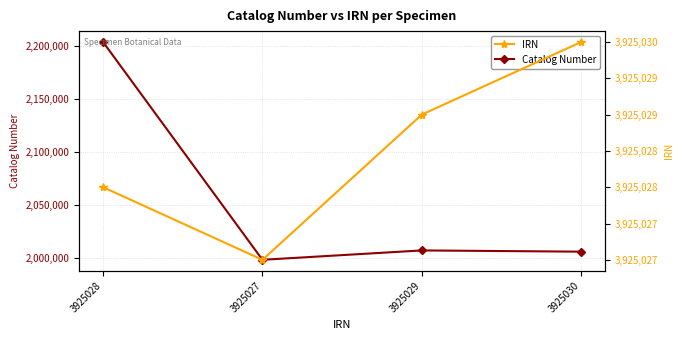

Which series has the largest total across all categories?

IRN